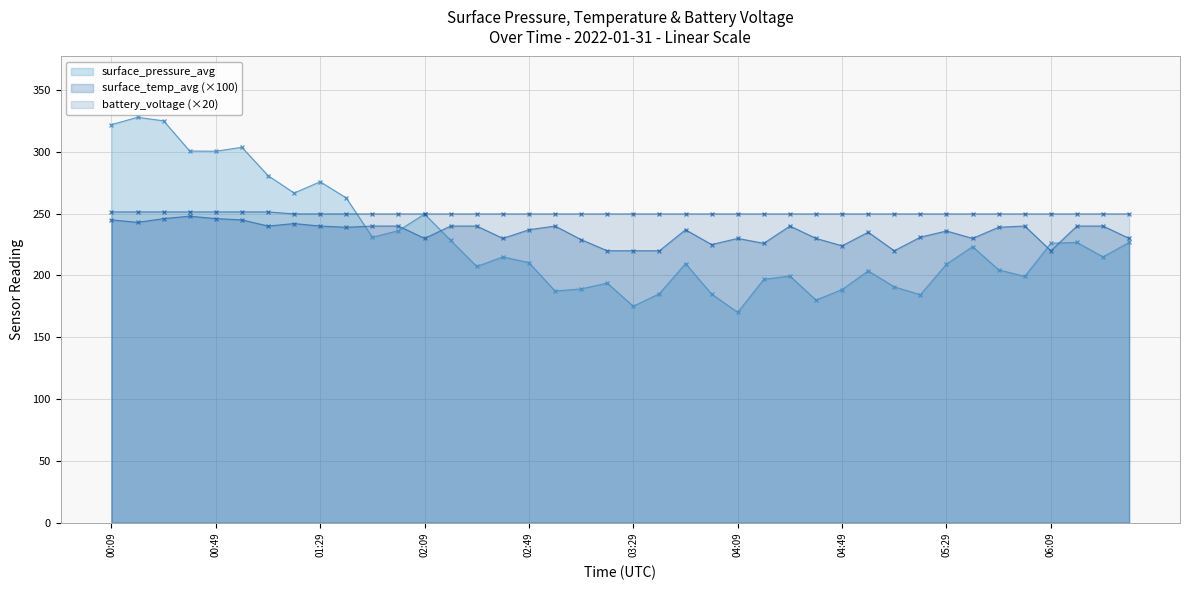

What is the sum of all surface_pressure_avg values?

9114.4